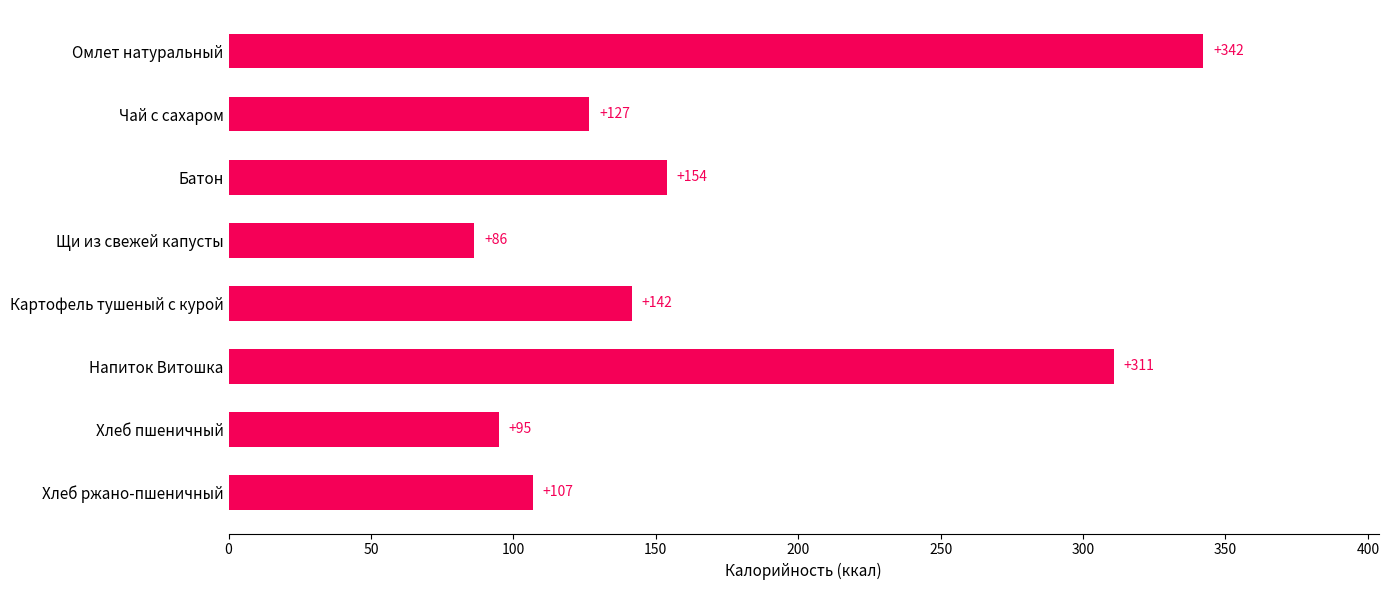

How many values exceed 141?

4